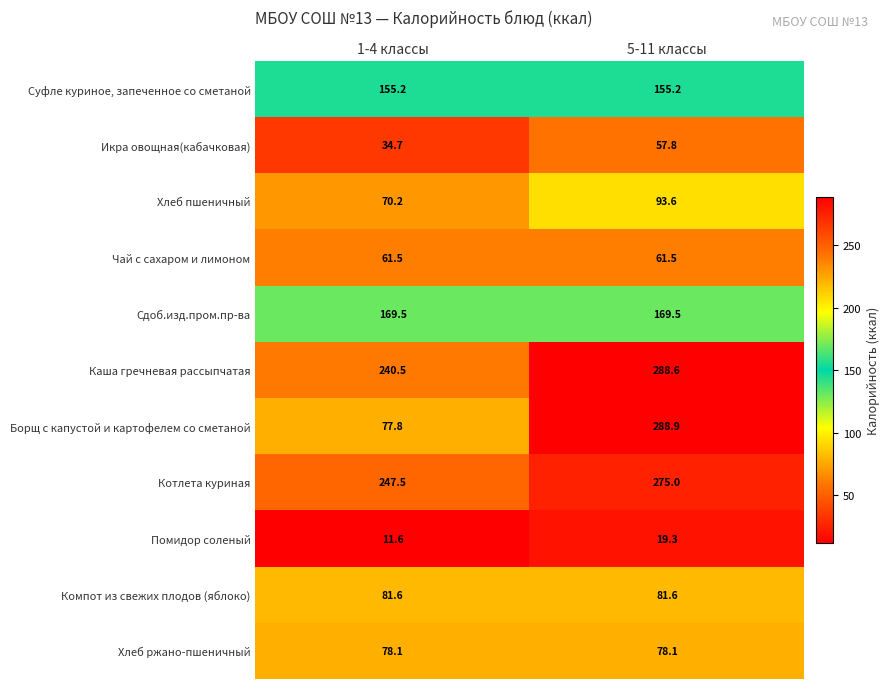

Reading left to right, transcribe all the data shown in this chart.

Суфле куриное, запеченное со сметаной: 1-4 классы=155.2	5-11 классы=155.2
Икра овощная(кабачковая): 1-4 классы=34.7	5-11 классы=57.8
Хлеб пшеничный: 1-4 классы=70.2	5-11 классы=93.6
Чай с сахаром и лимоном: 1-4 классы=61.5	5-11 классы=61.5
Сдоб.изд.пром.пр-ва: 1-4 классы=169.5	5-11 классы=169.5
Каша гречневая рассыпчатая: 1-4 классы=240.5	5-11 классы=288.6
Борщ с капустой и картофелем со сметаной: 1-4 классы=77.8	5-11 классы=288.9
Котлета куриная: 1-4 классы=247.5	5-11 классы=275.0
Помидор соленый: 1-4 классы=11.6	5-11 классы=19.3
Компот из свежих плодов (яблоко): 1-4 классы=81.6	5-11 классы=81.6
Хлеб ржано-пшеничный: 1-4 классы=78.1	5-11 классы=78.1